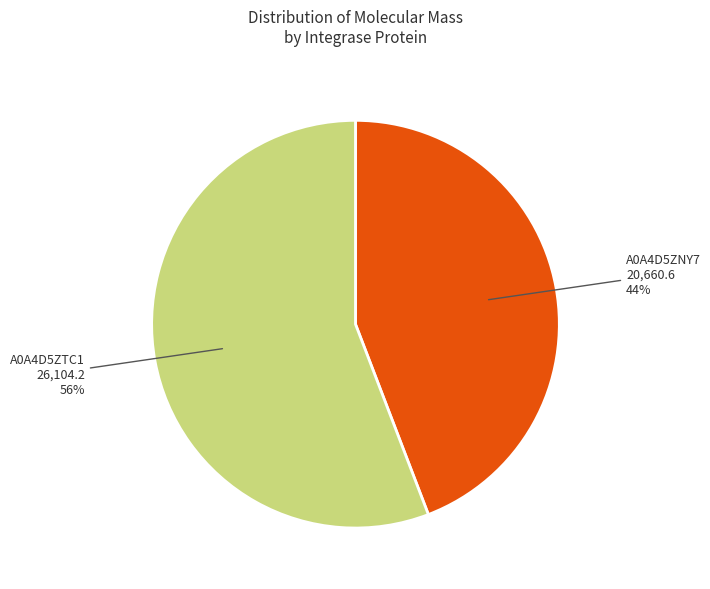

Which slice is the smallest?

A0A4D5ZNY7